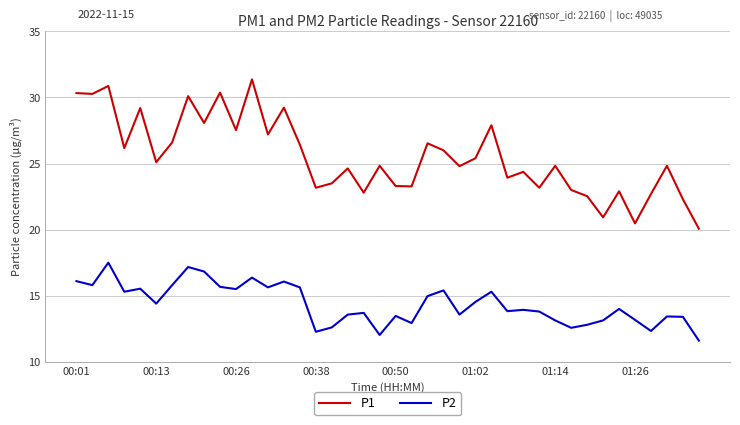

Which series has the largest total across all categories?

P1